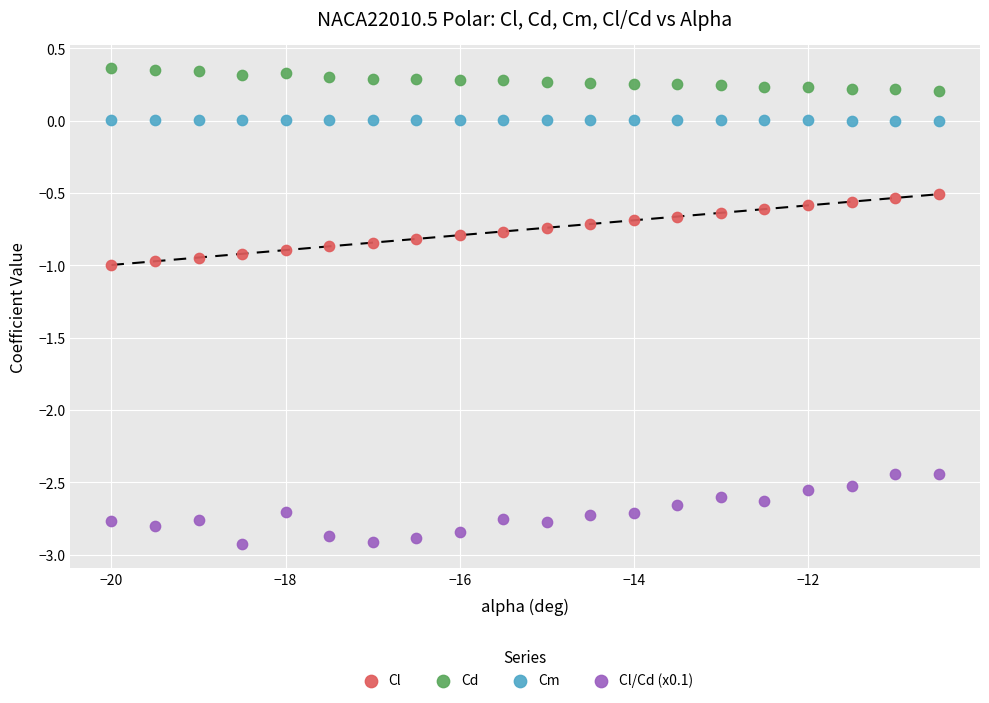

What is the X range (max minus min) for the scatter plot?

9.5